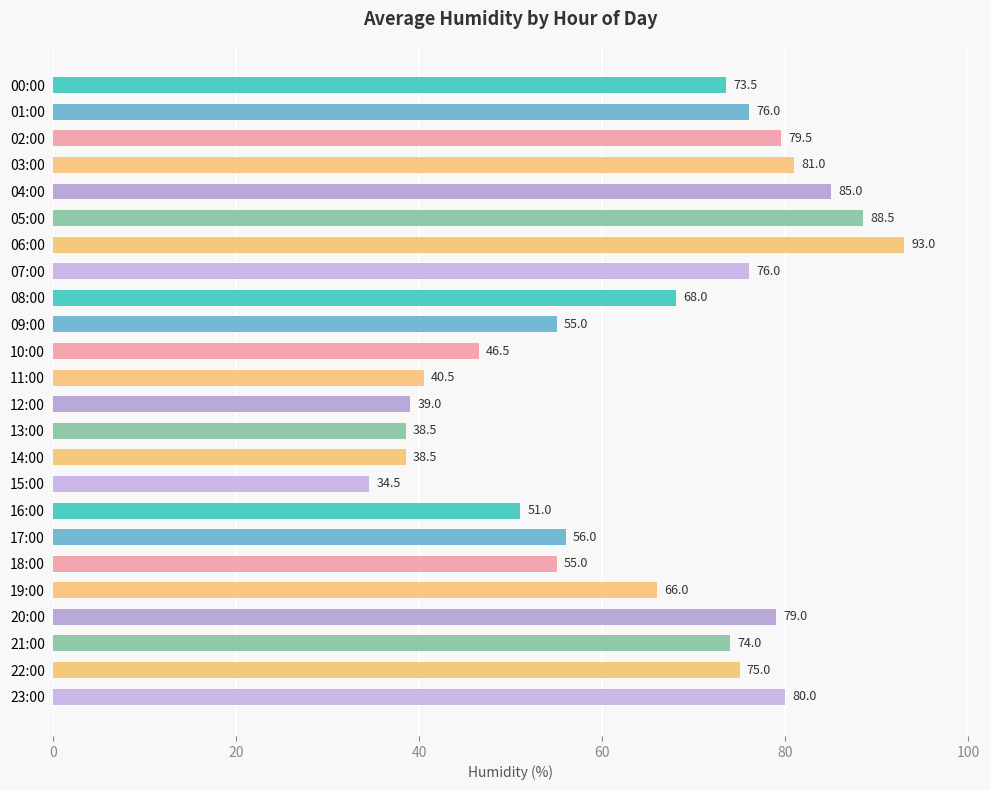

What is the change in value from 13:00 to 22:00?

+36.5